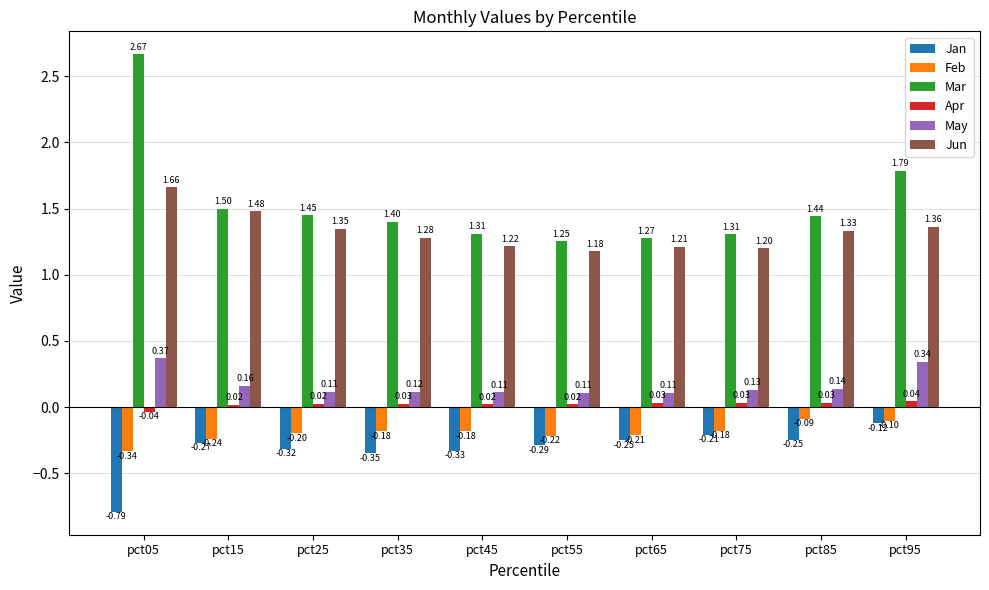

Rank the series by their maximum value, from lowest to highest.

Jan, Feb, Apr, May, Jun, Mar